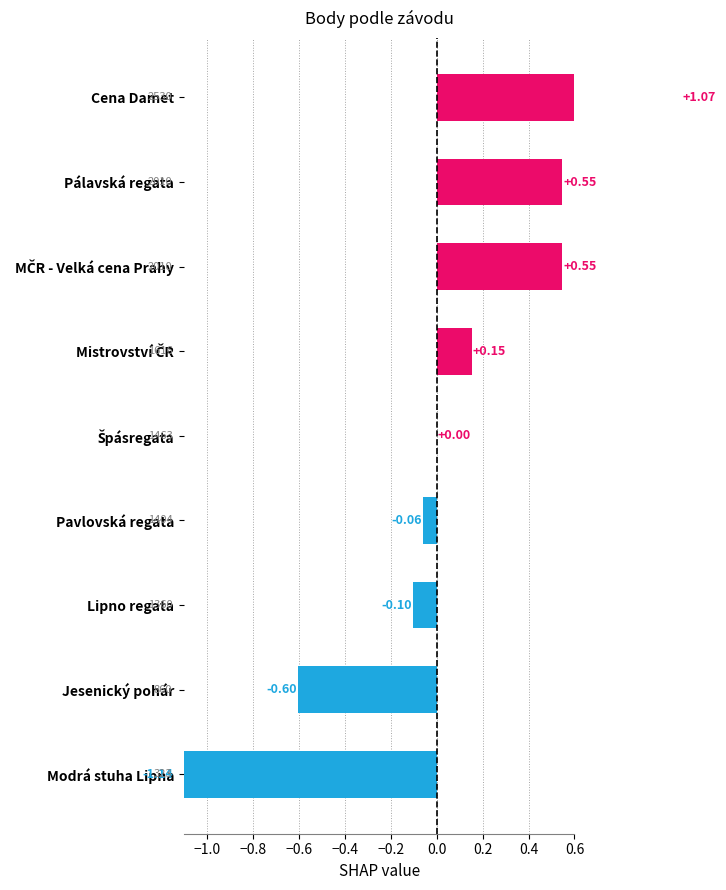

What is the minimum value shown in the chart?

-1.1